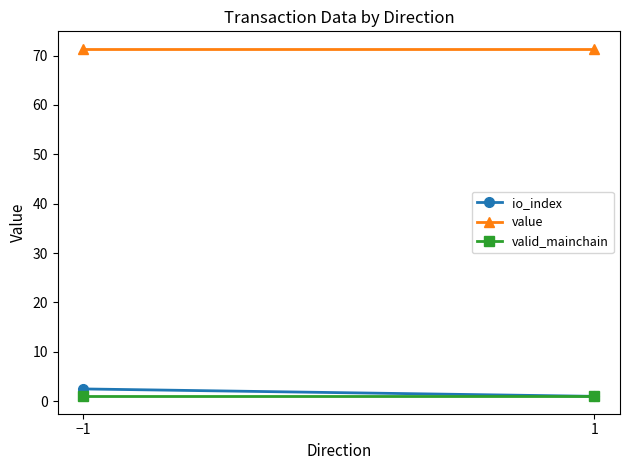

What is the maximum value for io_index?

2.5